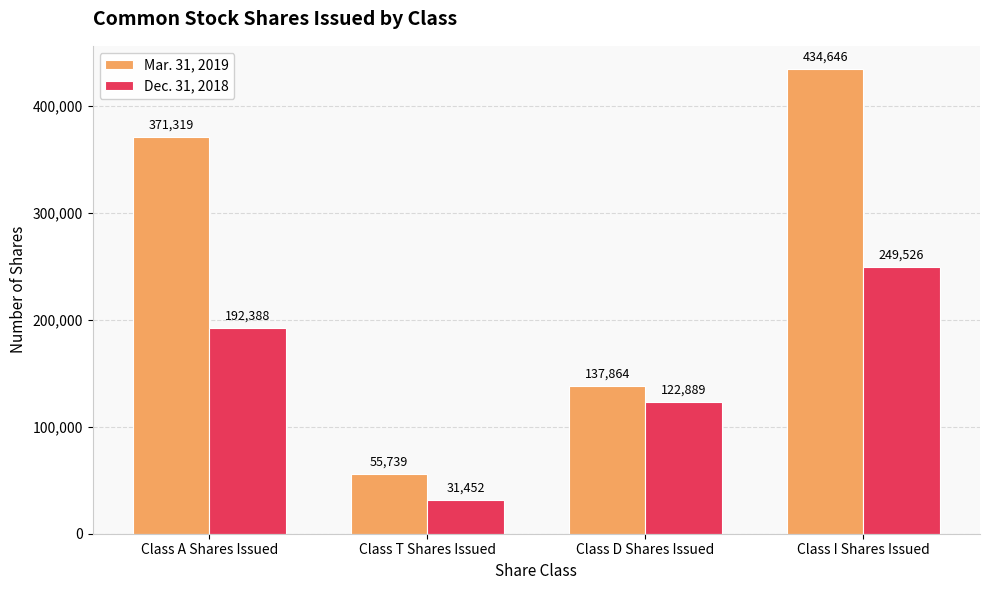

Between Class A Shares Issued and Class I Shares Issued, which series saw the biggest shift?

Mar. 31, 2019